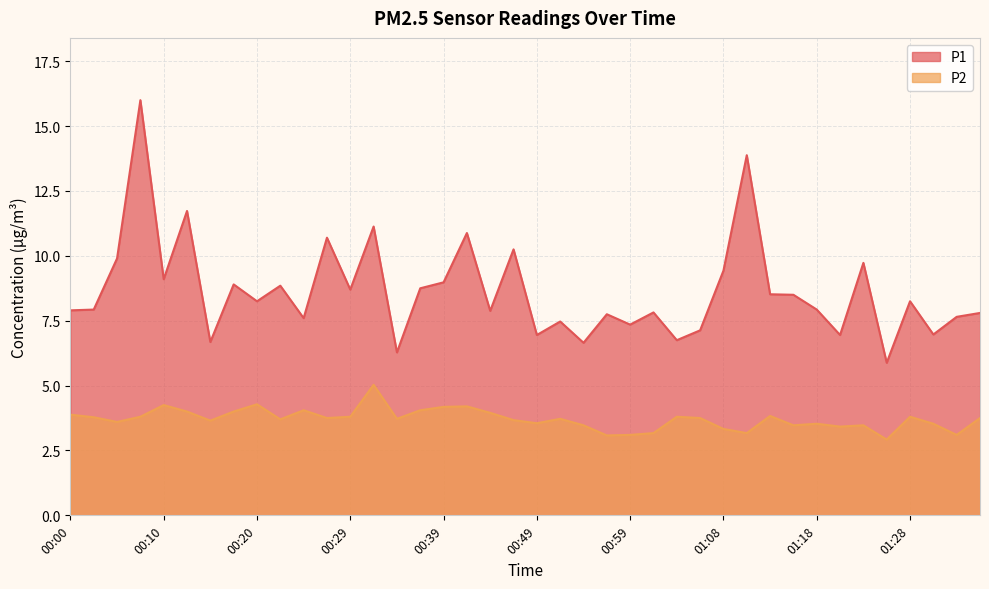

What is the total value across all series at 00:12?

15.7